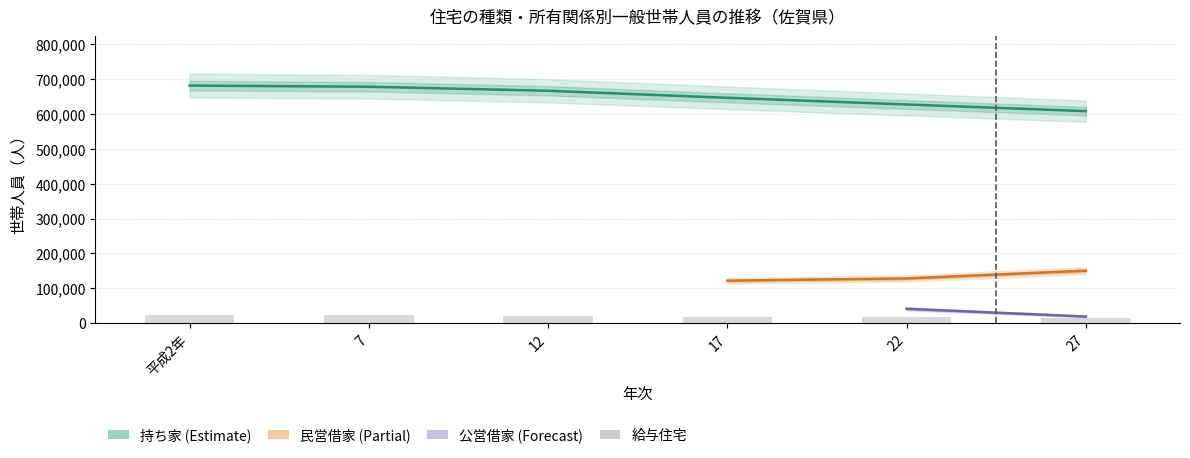

How many values in the 持ち家 series exceed 666339?

2